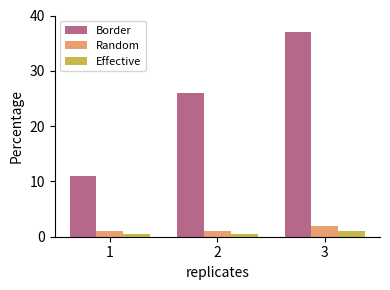

What is the sum of the Random values at 1 and 2?

2.0